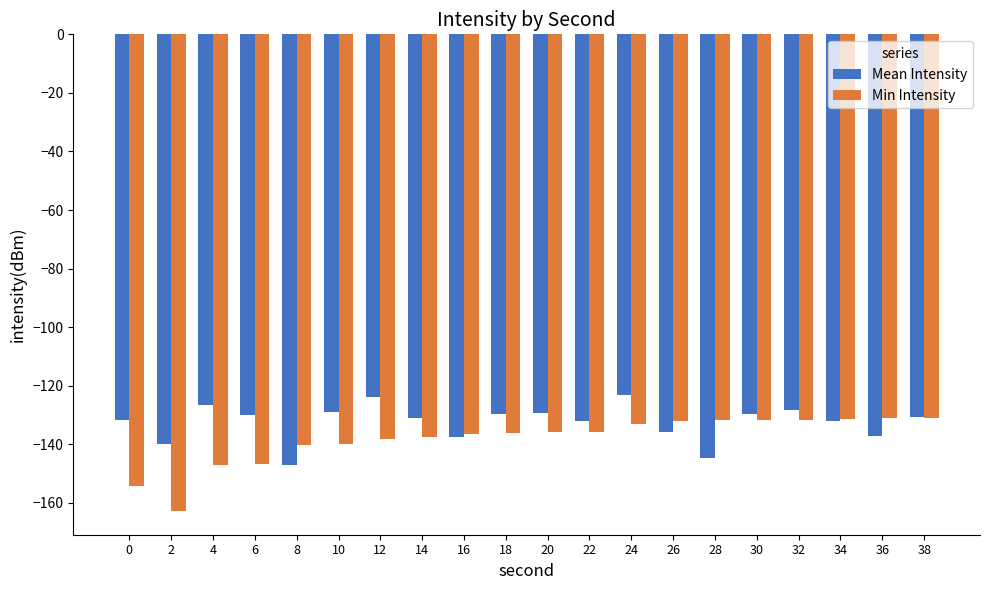

At which category does the chart reach its minimum across all series?

2